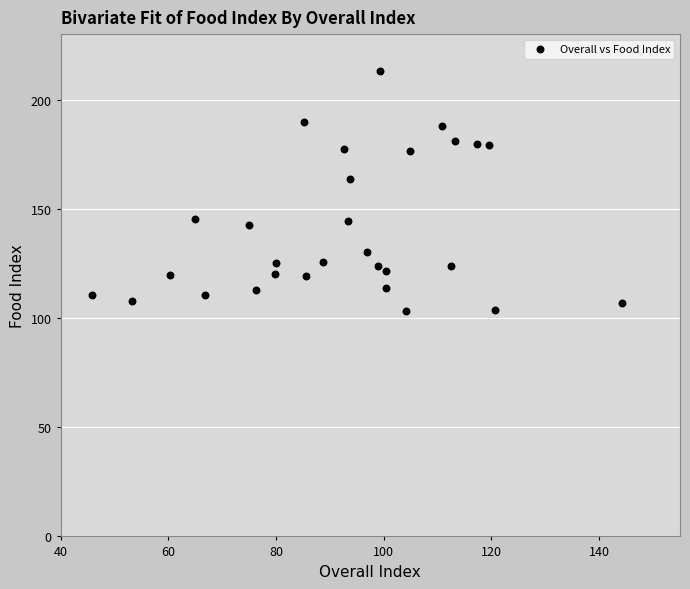

What is the range of X values (max minus min)?

98.4